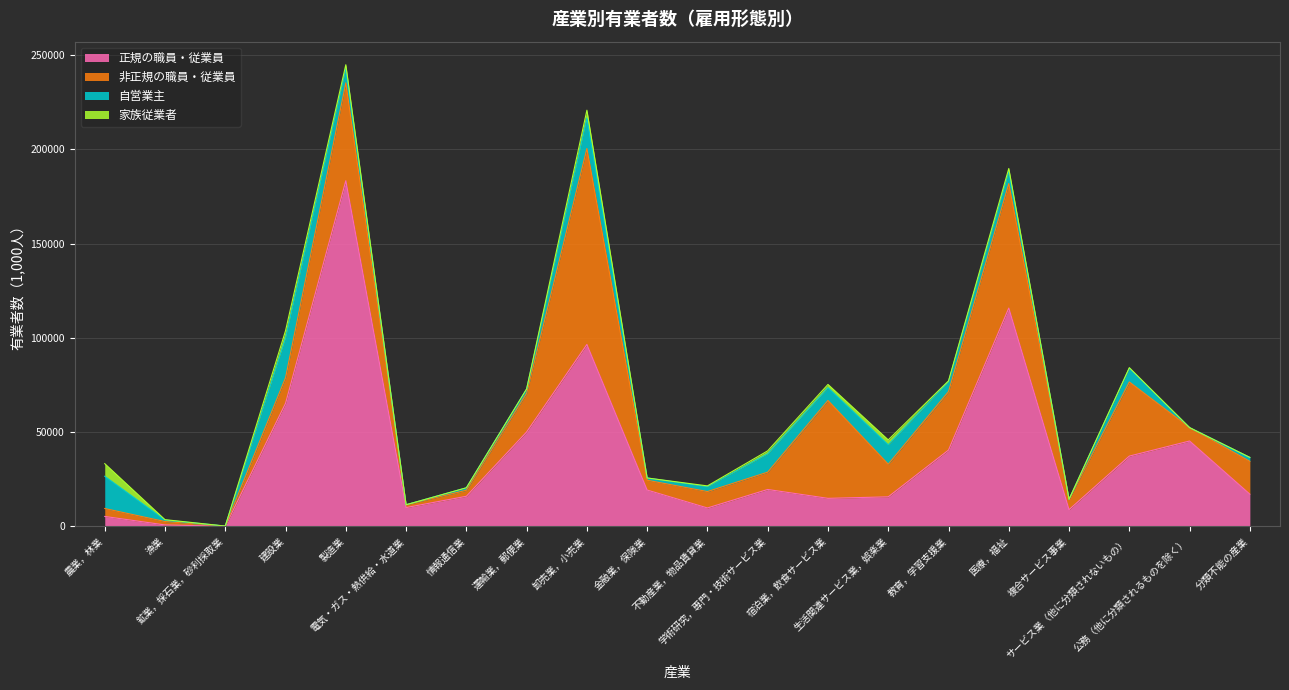

Is the value of 正規の職員・従業員 at 公務（他に分類されるものを除く） greater than the value of 家族従業者 at 鉱業，採石業，砂利採取業?

Yes